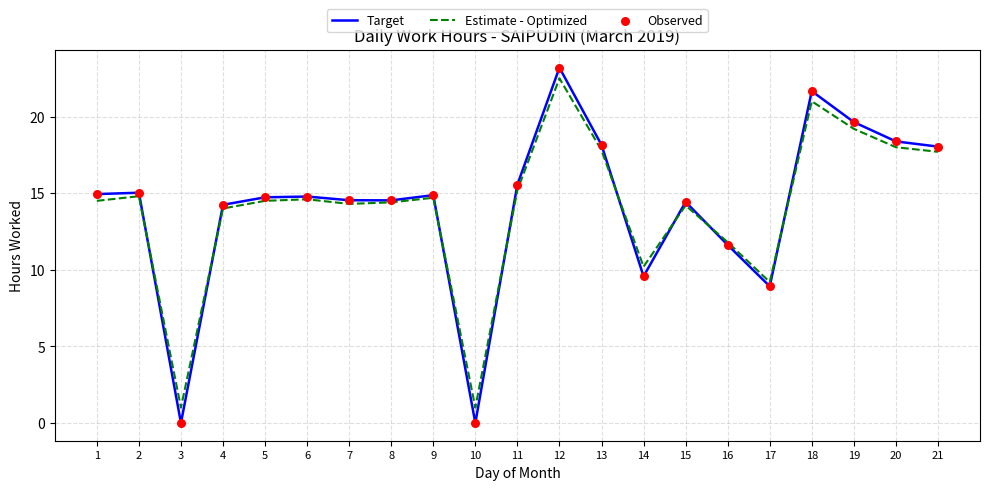

What is the difference between the highest and lowest values at 10?

1.0